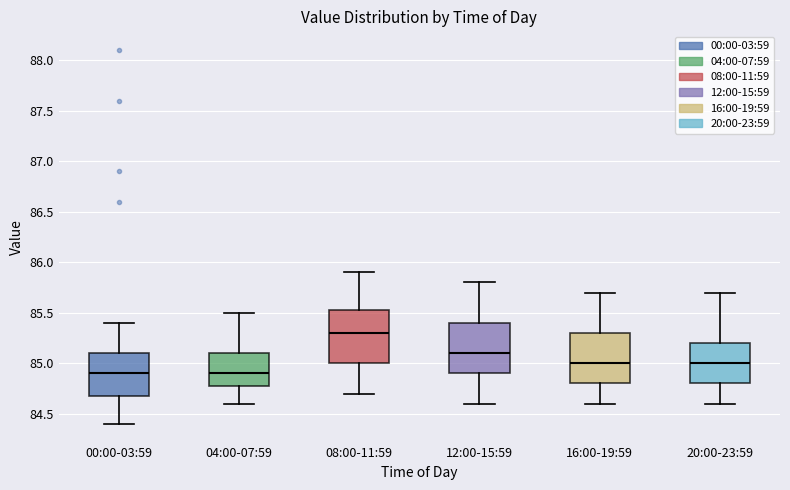

Reading left to right, read every box against the y-axis: the position of its median line, the range the box covers, and the ends of its whiskers. The values are not printed on the chart, so give them approximately, as read against the axis.

00:00-03:59: median 84.90, box 84.70 to 85.10, whiskers 84.40 to 85.40
04:00-07:59: median 84.90, box 84.80 to 85.10, whiskers 84.60 to 85.50
08:00-11:59: median 85.30, box 85.00 to 85.55, whiskers 84.70 to 85.90
12:00-15:59: median 85.10, box 84.90 to 85.40, whiskers 84.60 to 85.80
16:00-19:59: median 85.00, box 84.80 to 85.30, whiskers 84.60 to 85.70
20:00-23:59: median 85.00, box 84.80 to 85.20, whiskers 84.60 to 85.70